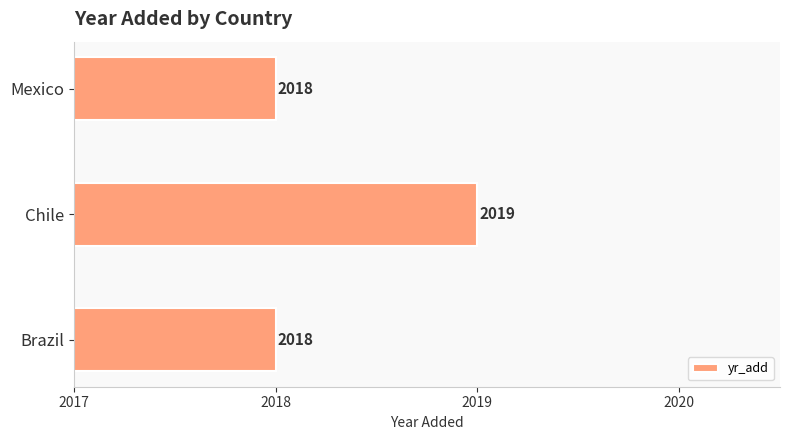

How many values are between 2018 and 2019?

3